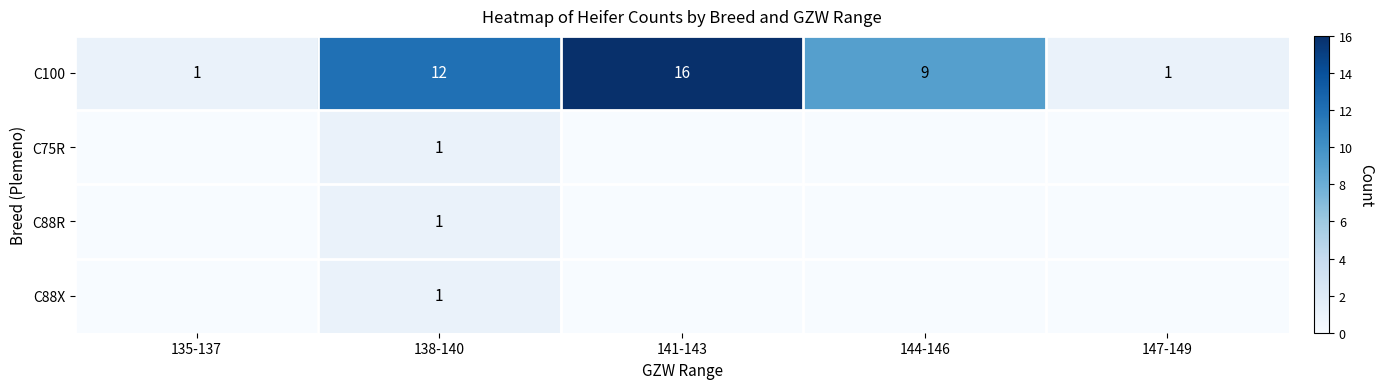

At which label does C100 first exceed 9?

138-140